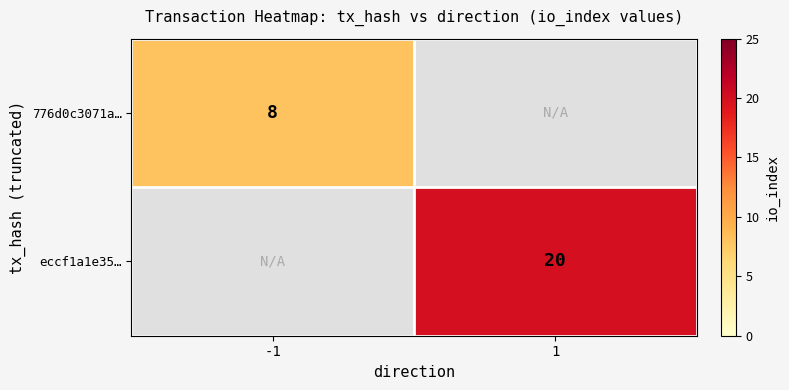

True or false: eccf1a1e35… has a value of 11.8 at 1.

False